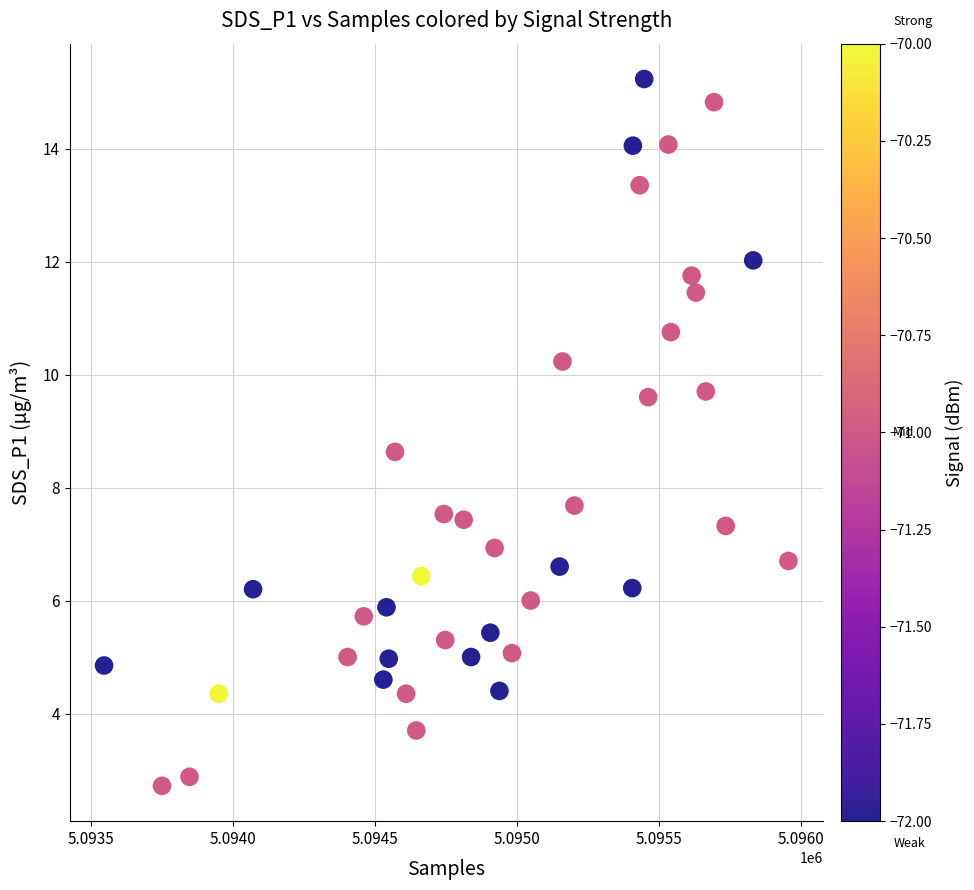

What Y value in the scatter plot is closest to 8?

7.7